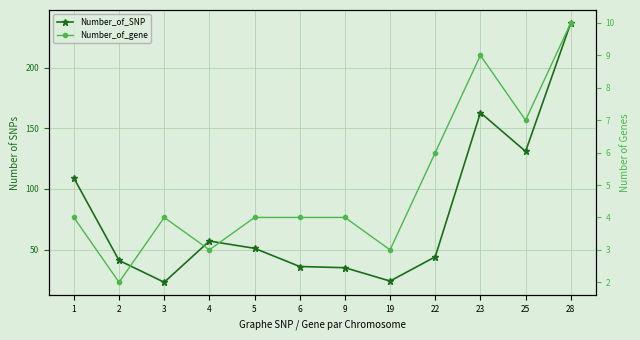

How many values in the Number_of_gene series are below 4?

3